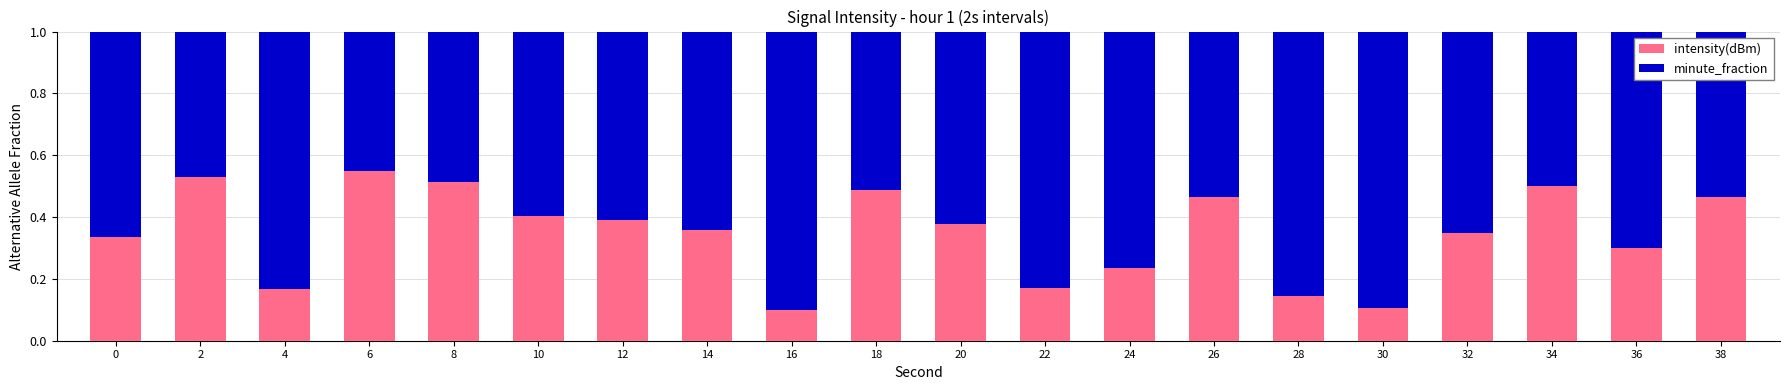

What is the sum of all intensity(dBm) values?

6.9